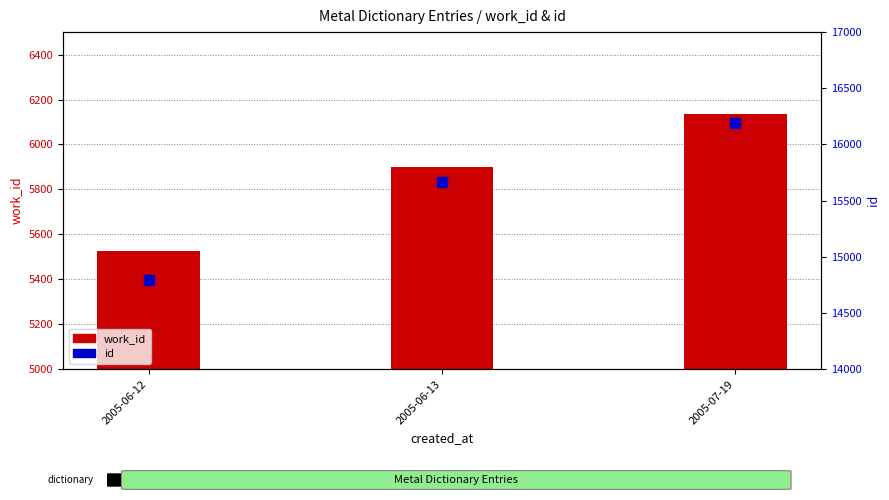

Which series contains the highest Y value?

id